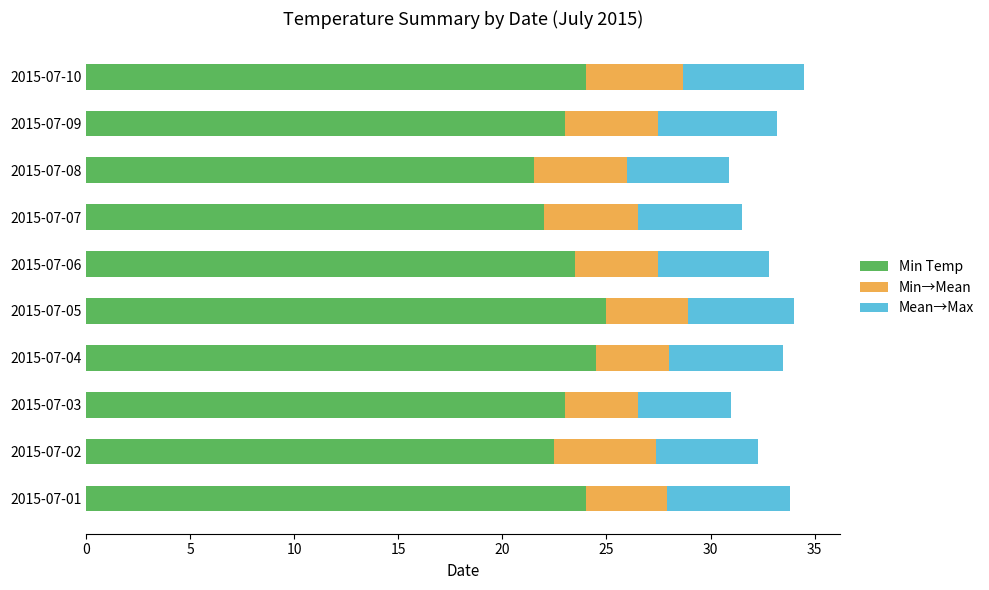

What is the maximum value for Min Temp?

25.0